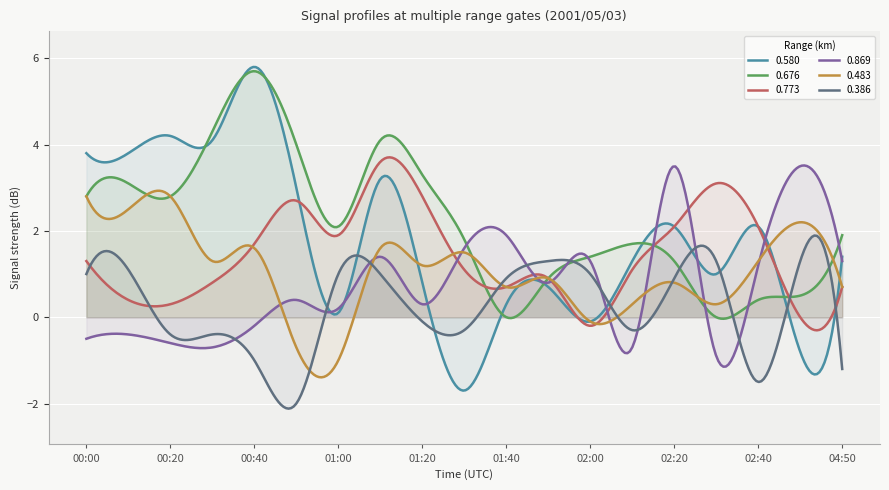

At which label does 0.386 first exceed 0?

00:00